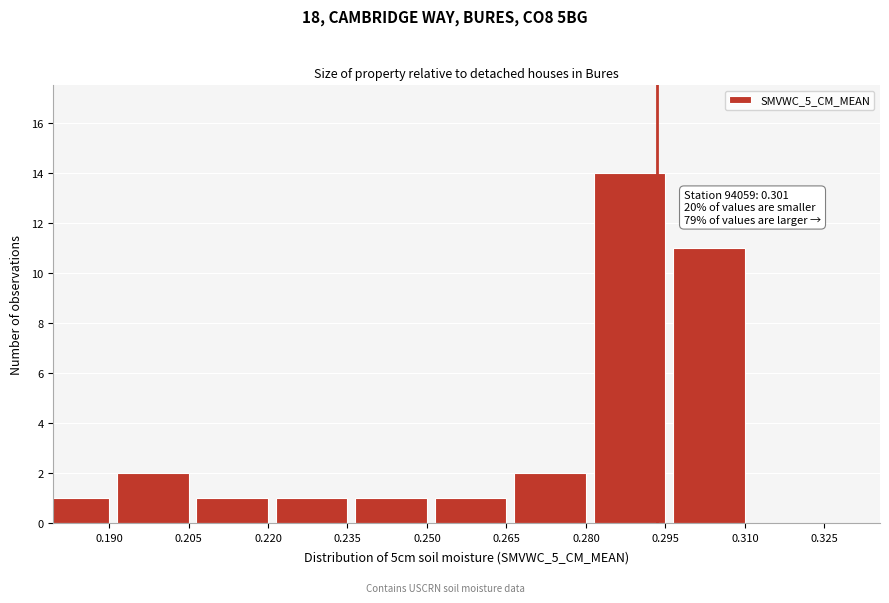

Reading left to right, transcribe all the data shown in this chart.

0.190=1	0.205=2	0.220=1	0.235=1	0.250=1	0.265=1	0.280=2	0.295=14	0.310=11	0.325=0